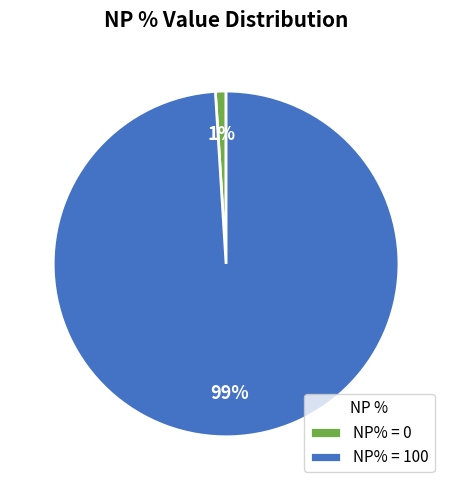

Which has a higher value, NP% = 100 or NP% = 0?

NP% = 100